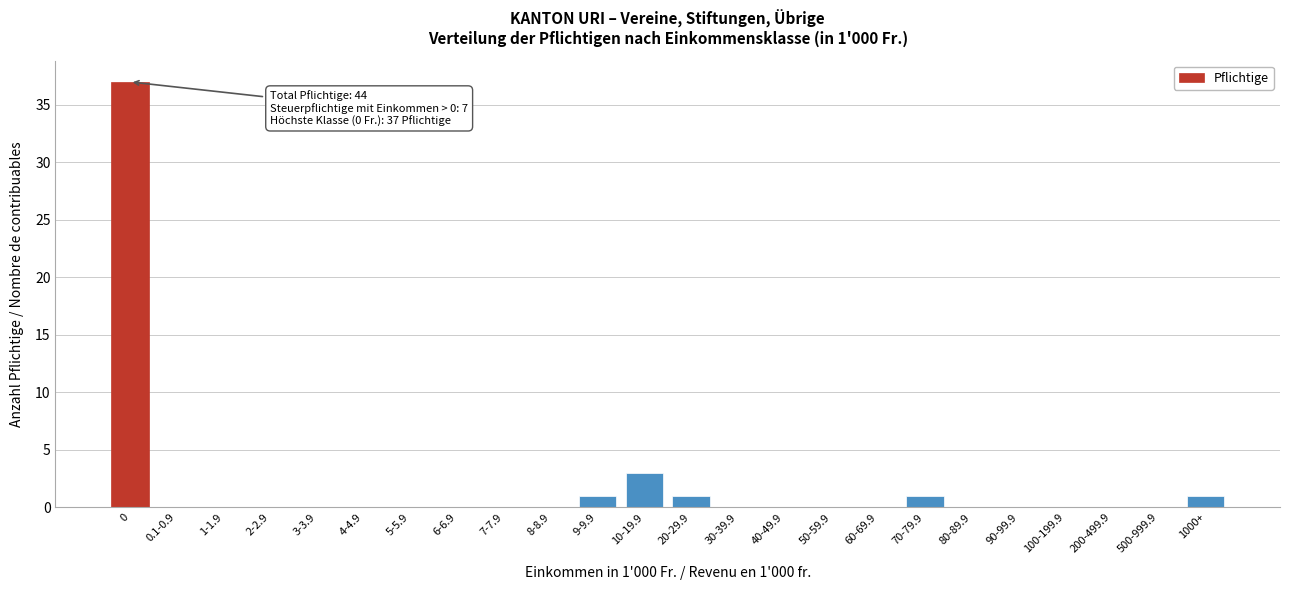

Reading left to right, list all the values displayed in this chart.

0=37	0.1-0.9=0	1-1.9=0	2-2.9=0	3-3.9=0	4-4.9=0	5-5.9=0	6-6.9=0	7-7.9=0	8-8.9=0	9-9.9=1	10-19.9=3	20-29.9=1	30-39.9=0	40-49.9=0	50-59.9=0	60-69.9=0	70-79.9=1	80-89.9=0	90-99.9=0	100-199.9=0	200-499.9=0	500-999.9=0	1000+=1